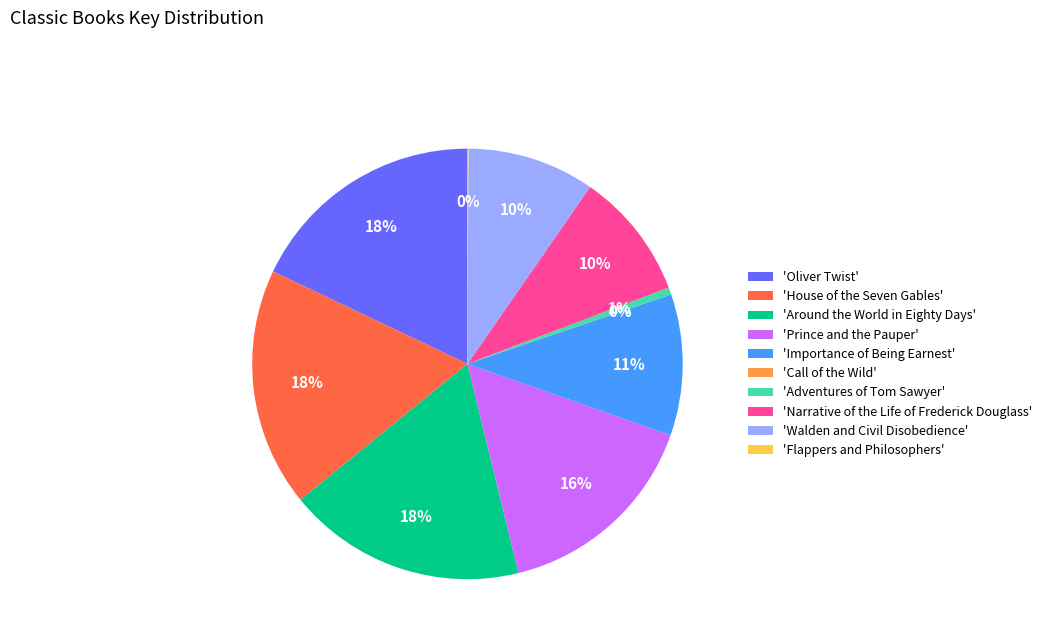

Is it true that 'Around the World in Eighty Days' is 8% of the pie?

False